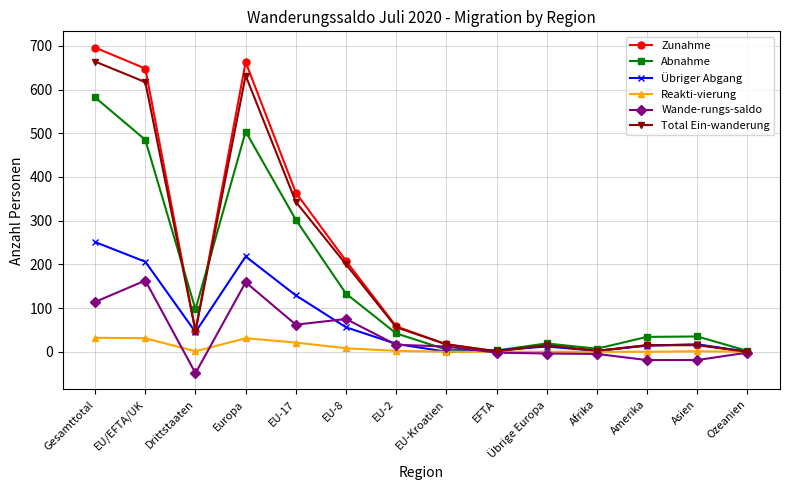

Does the chart have visible grid lines?

Yes